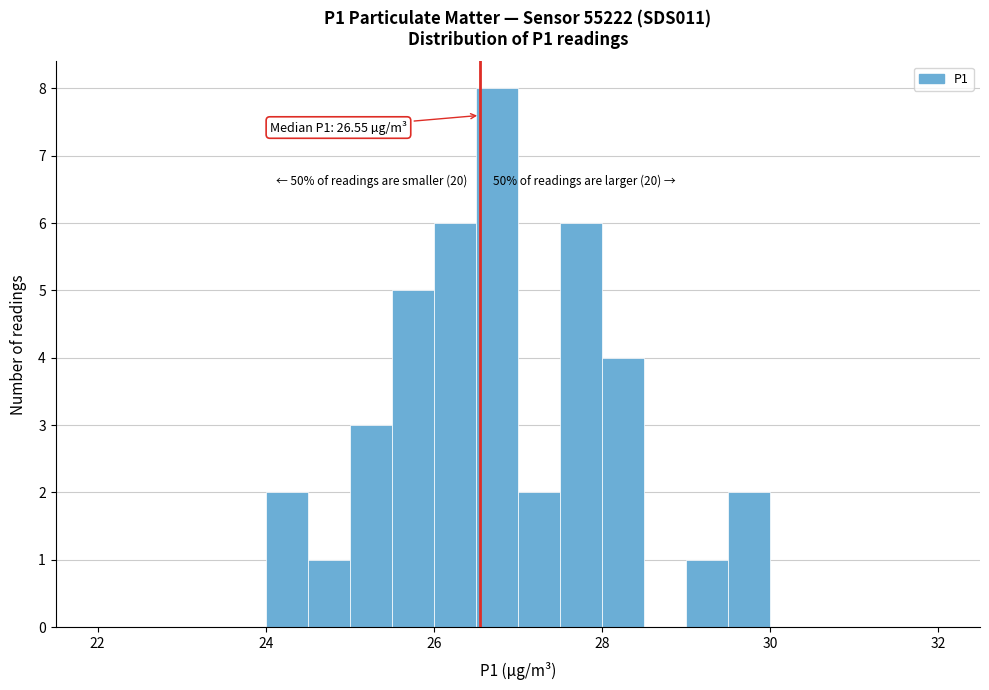

Around what value on the x-axis is the tallest bar? Give the approximate position of its centre, as read against the axis.

26.8